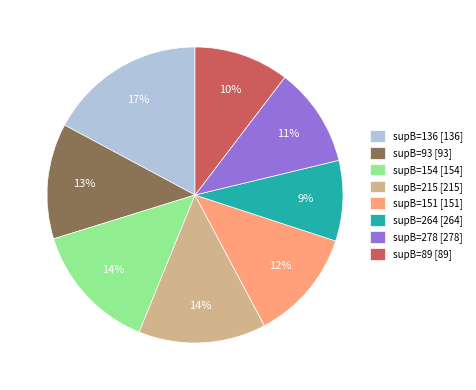

What percentage is the supB=93 slice, to the nearest percent?

13%